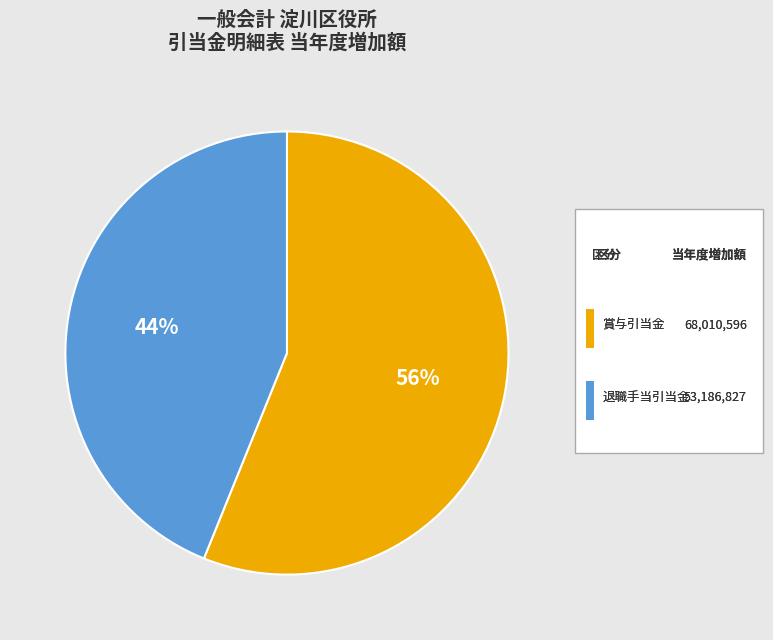

Does any single category account for the majority?

Yes